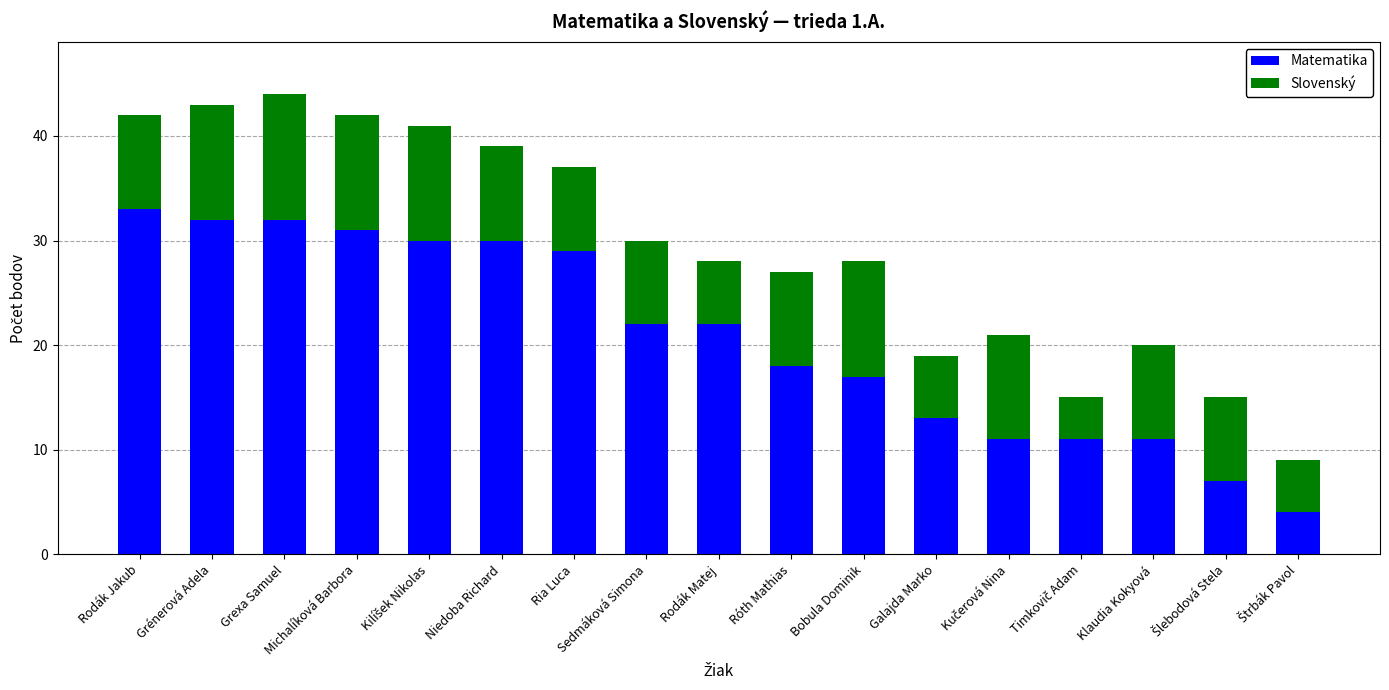

What are all the series names shown in the legend?

Matematika, Slovenský